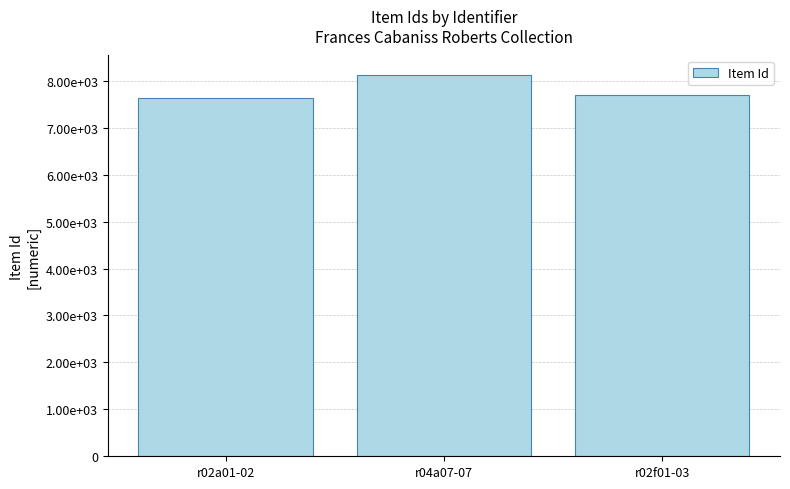

Reading right to left, what are all the values shown in this chart?

r02f01-03=7702	r04a07-07=8133	r02a01-02=7642